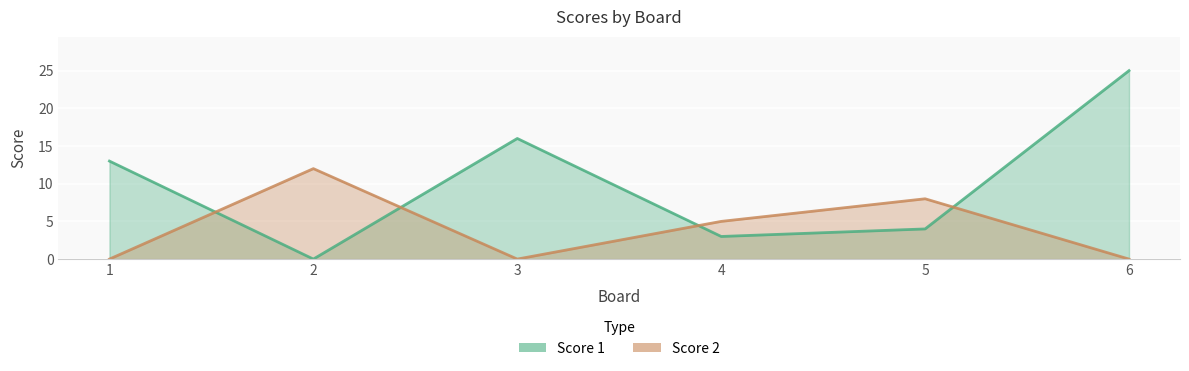

At which category does Score 2 reach its first local peak?

2